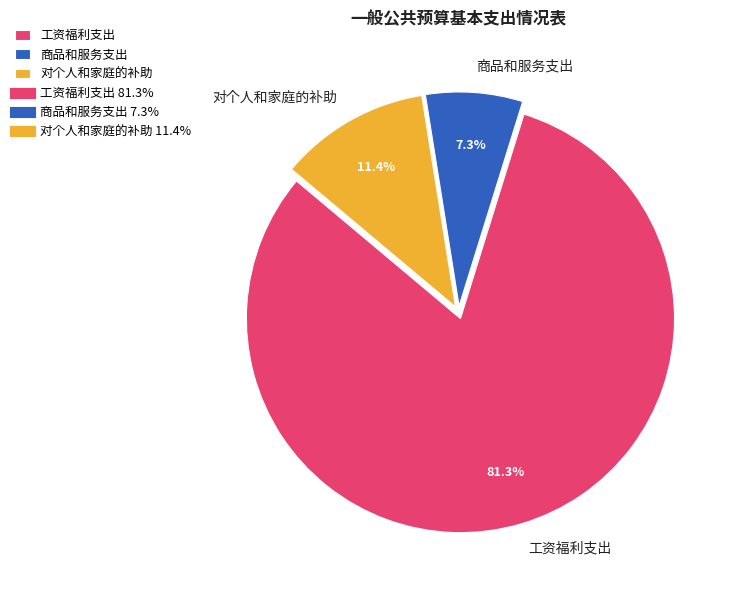

To the nearest percent, what is the combined percentage of 商品和服务支出 and 工资福利支出?

89%